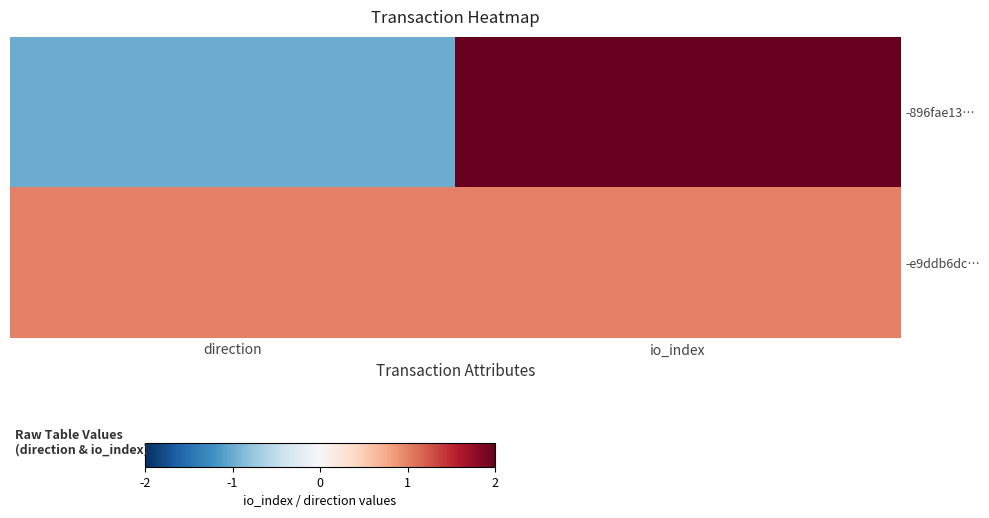

Reading left to right, extract all data points from this chart.

-896fae13…: direction=-1	io_index=2
-e9ddb6dc…: direction=1	io_index=1